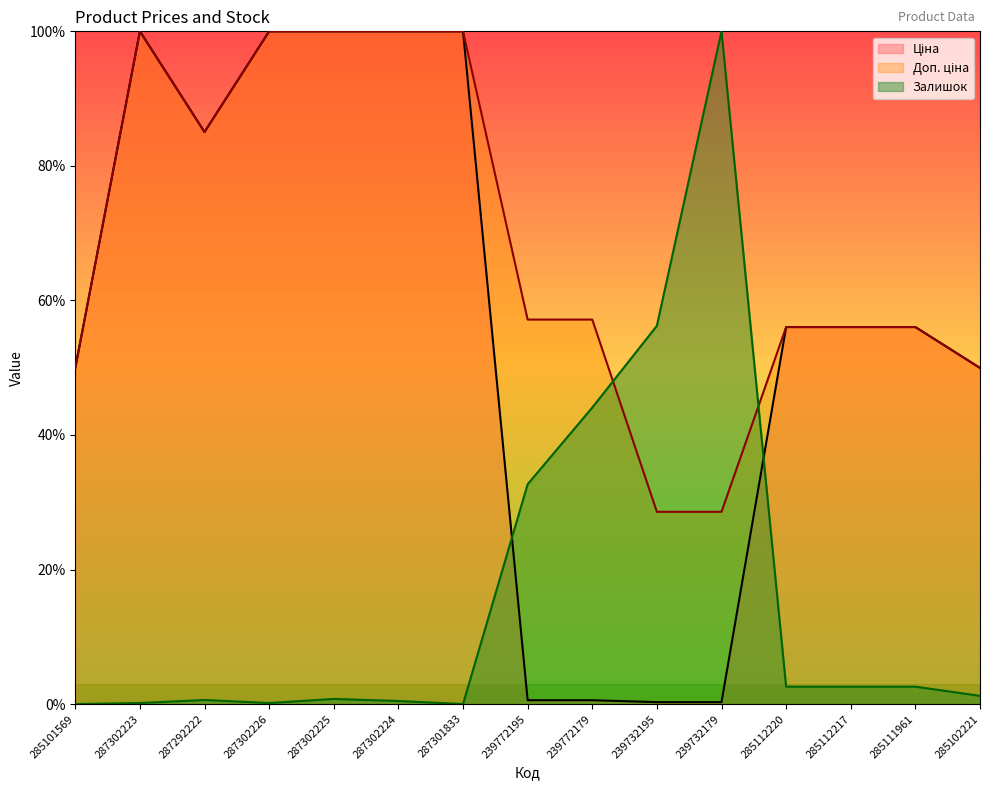

How many data points in Залишок are above 1?

8